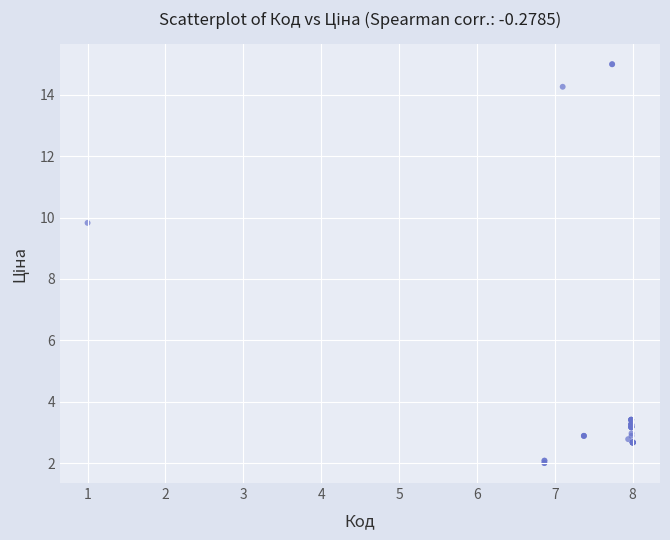

What Y value in the scatter plot is closest to 8?

9.8